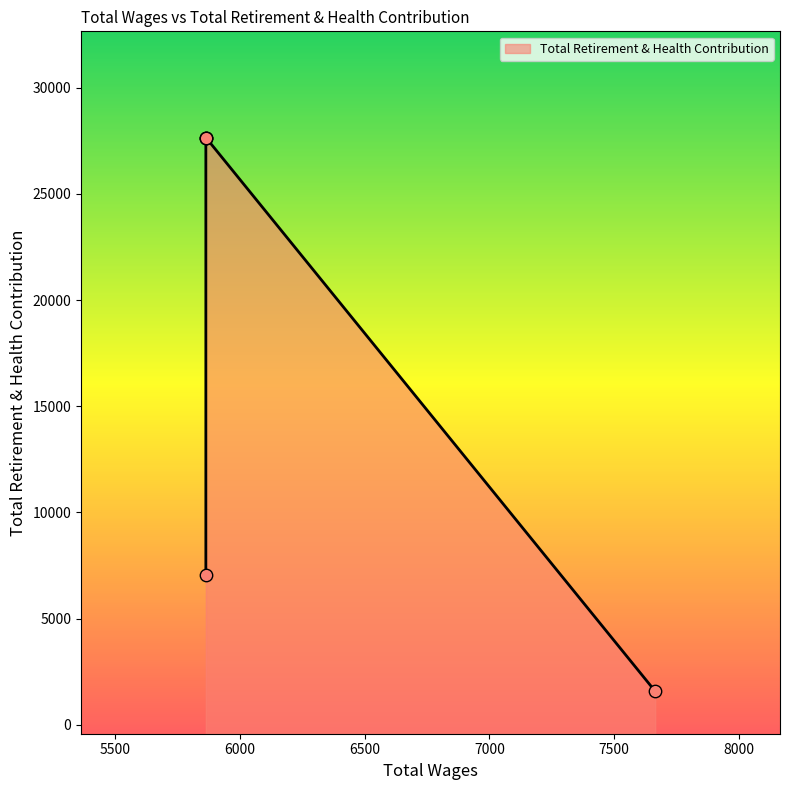

Approximately how many times larger is the value at 5864.0 compared to 5864.0?

1.0